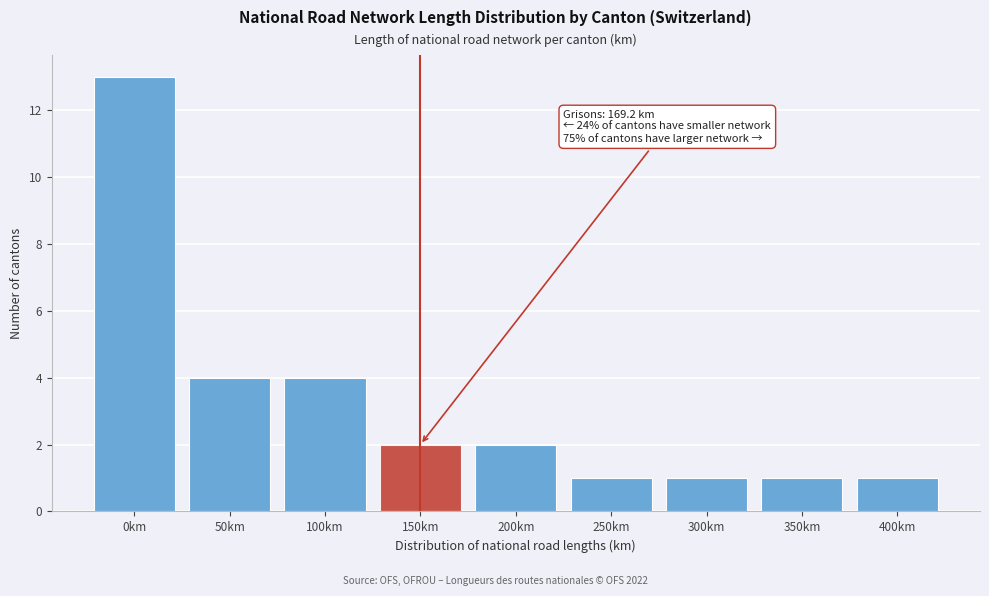

Reading left to right, transcribe all the data shown in this chart.

13	4	4	2	2	1	1	1	1